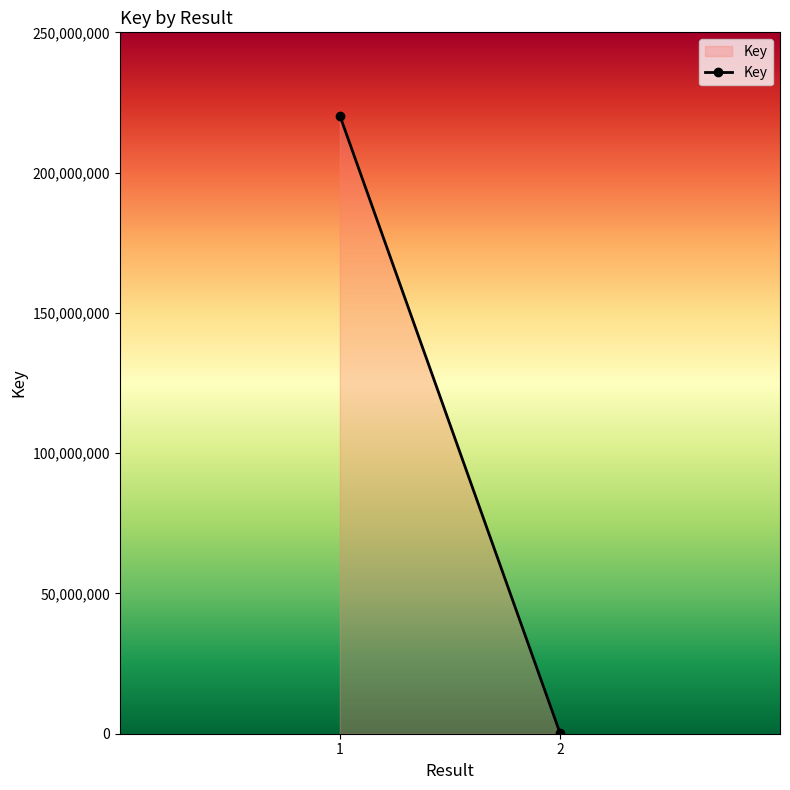

Is it true that the value at 2 is 334292?

True